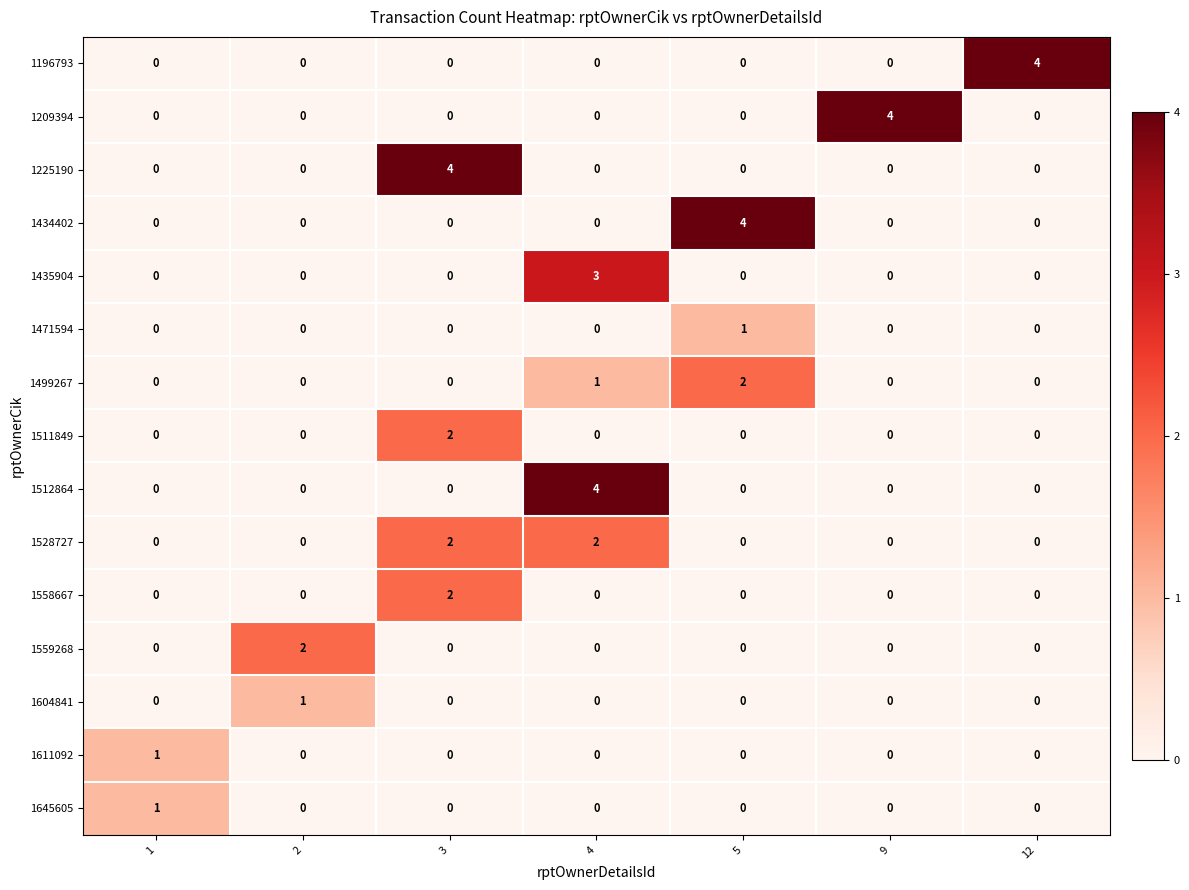

Is the value of 1225190 at 4 greater than the value of 1604841 at 2?

No